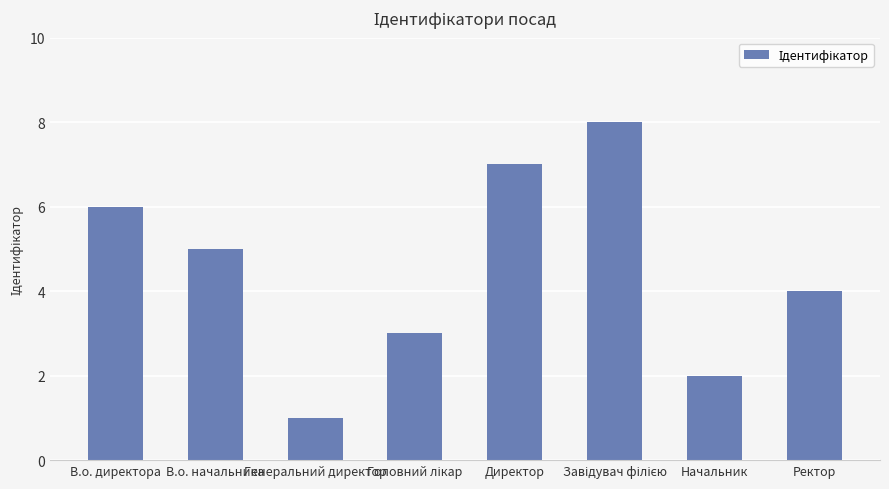

Between Начальник and Директор, which is larger?

Директор